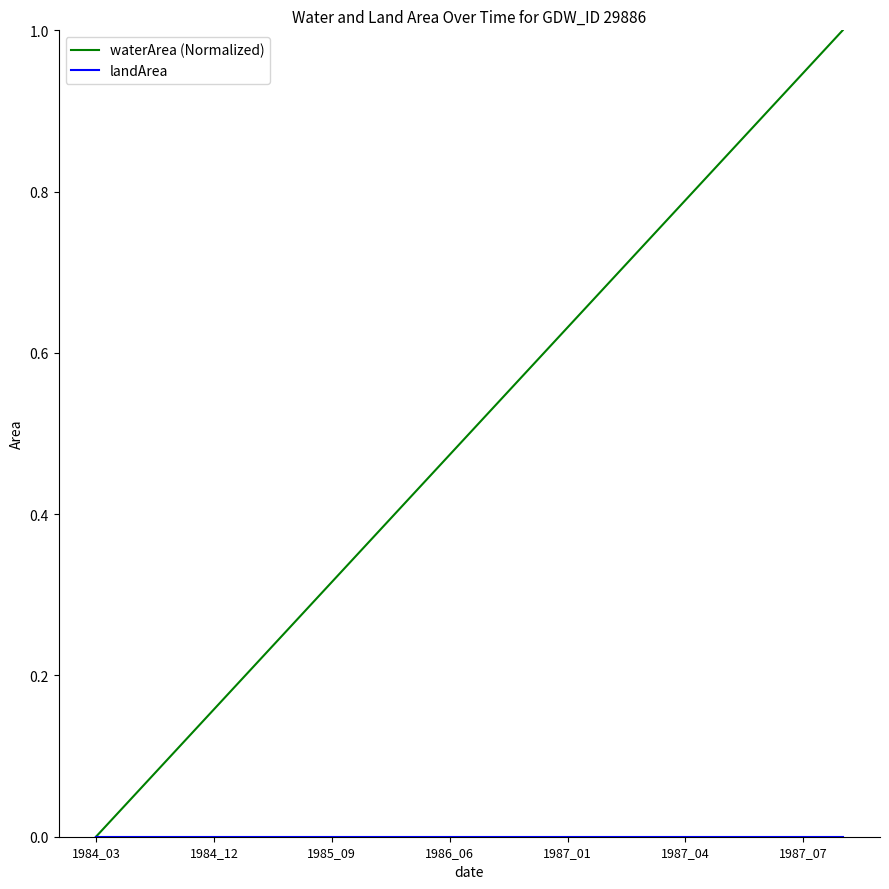

Which series has the largest total across all categories?

waterArea (Normalized)